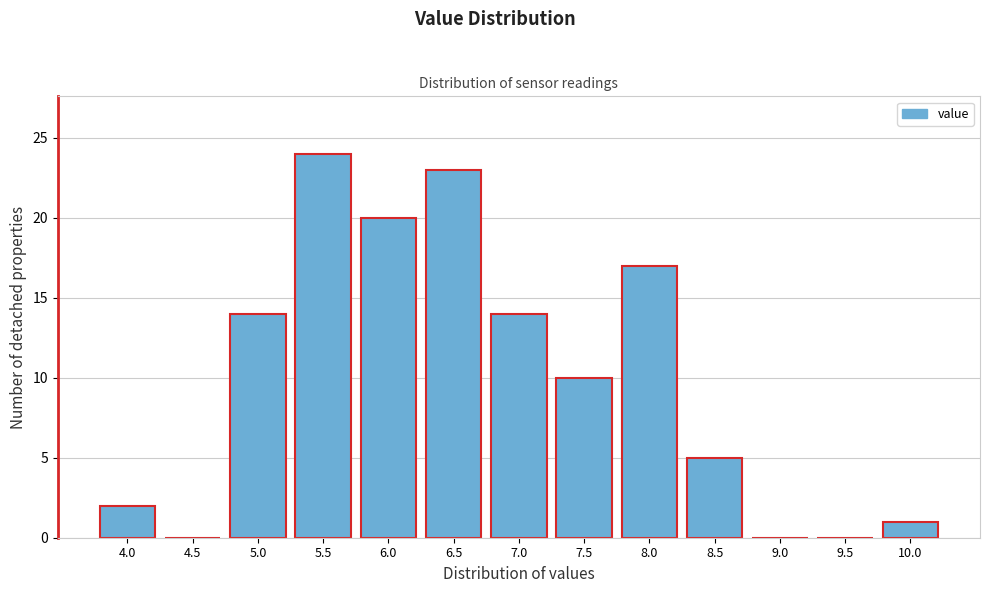

Reading left to right, what are all the values shown in this chart?

4.0=2	4.5=0	5.0=14	5.5=24	6.0=20	6.5=23	7.0=14	7.5=10	8.0=17	8.5=5	9.0=0	9.5=0	10.0=1